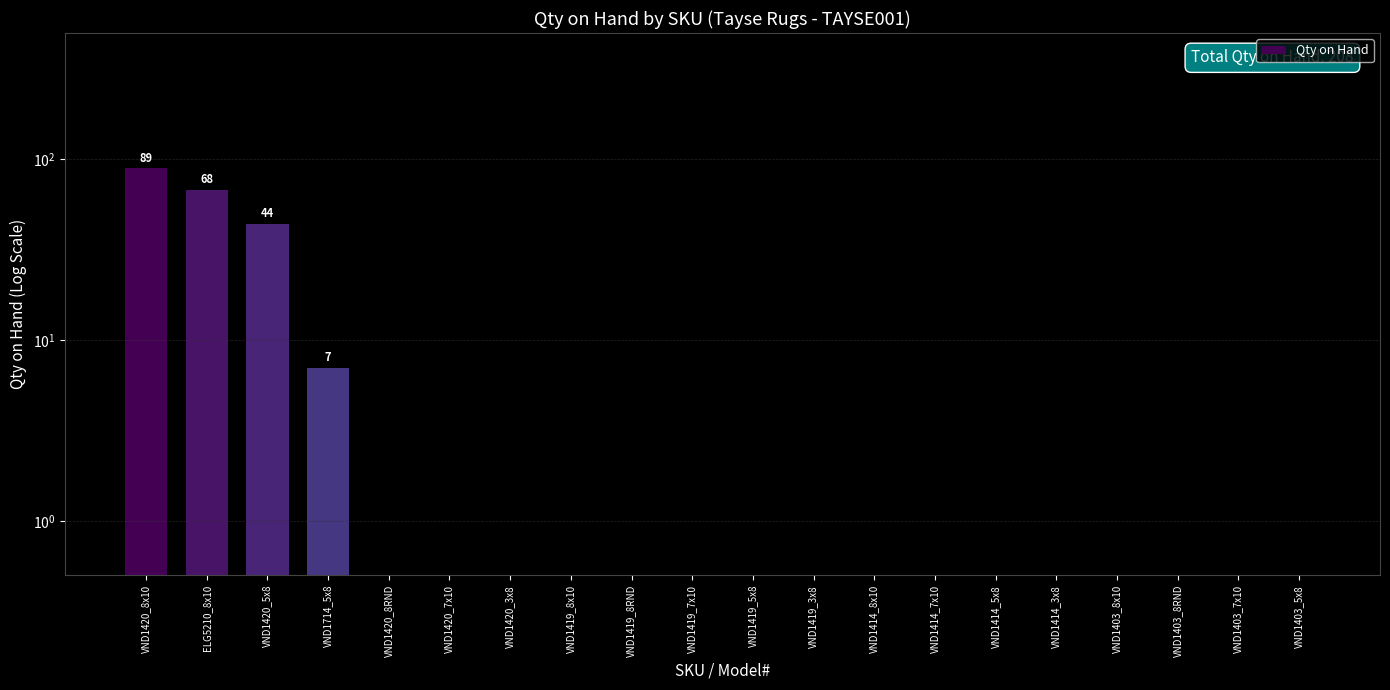

What is the value of the 19th bar from the left?

0.5